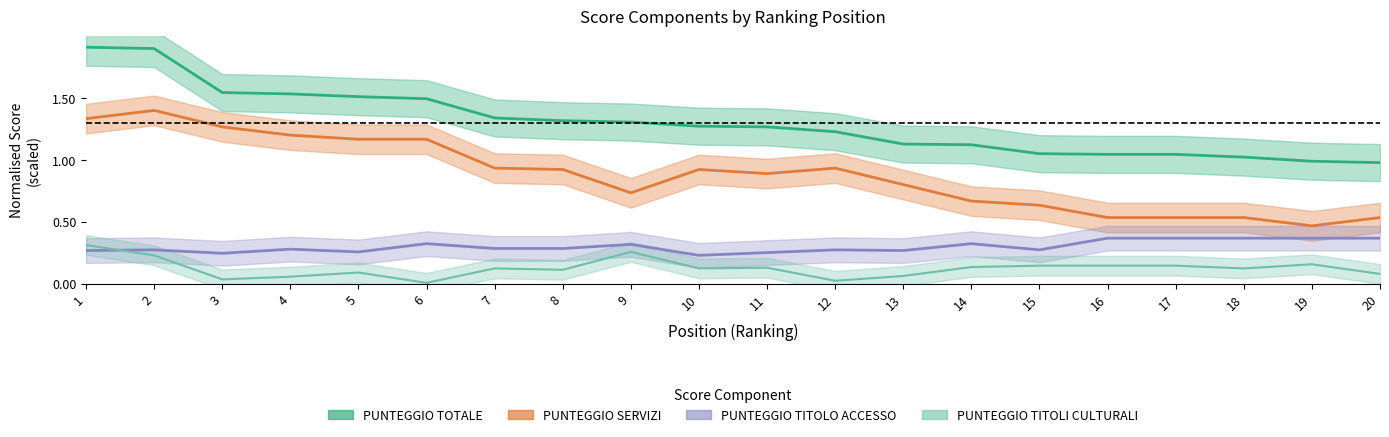

Which has a higher value, 9 or 17?

17